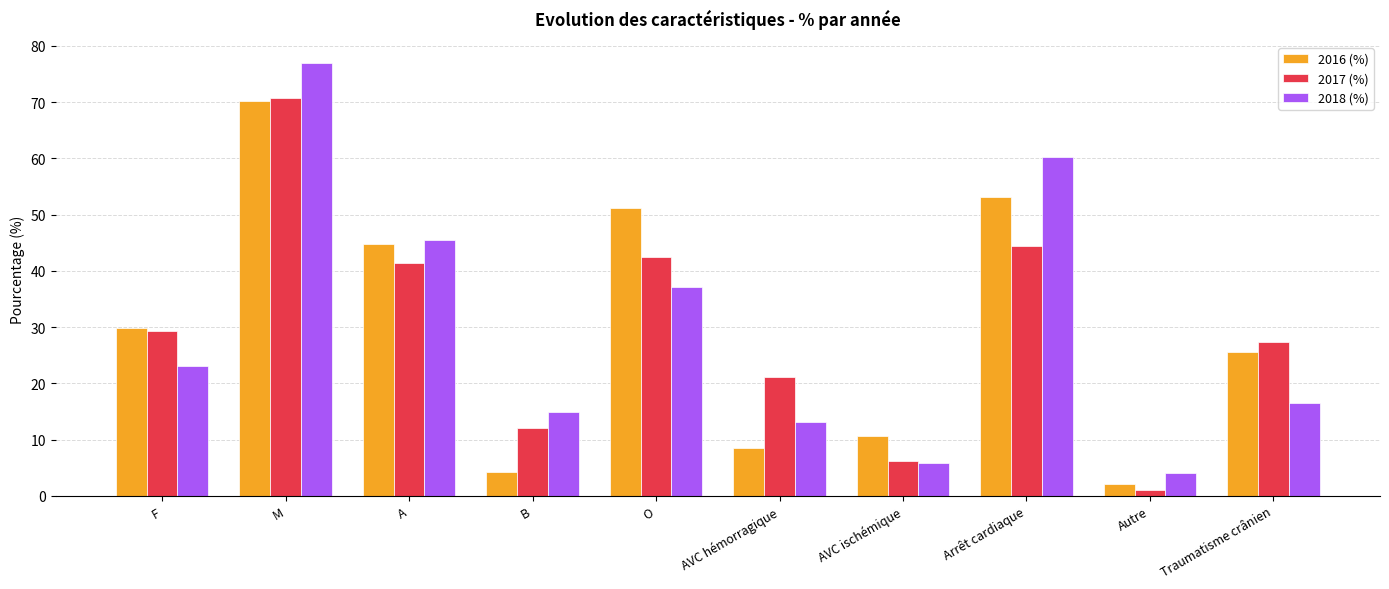

What are all the series names shown in the legend?

2016 (%), 2017 (%), 2018 (%)